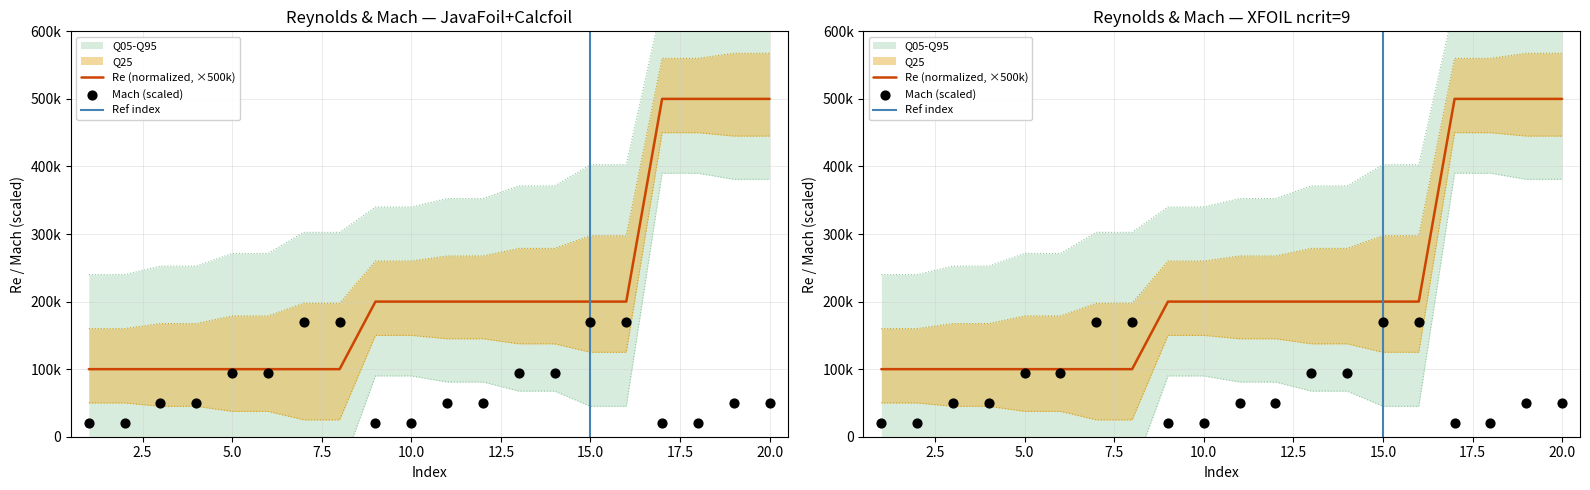

Is the value of Mach at 17 greater than the value of Re at 6?

No